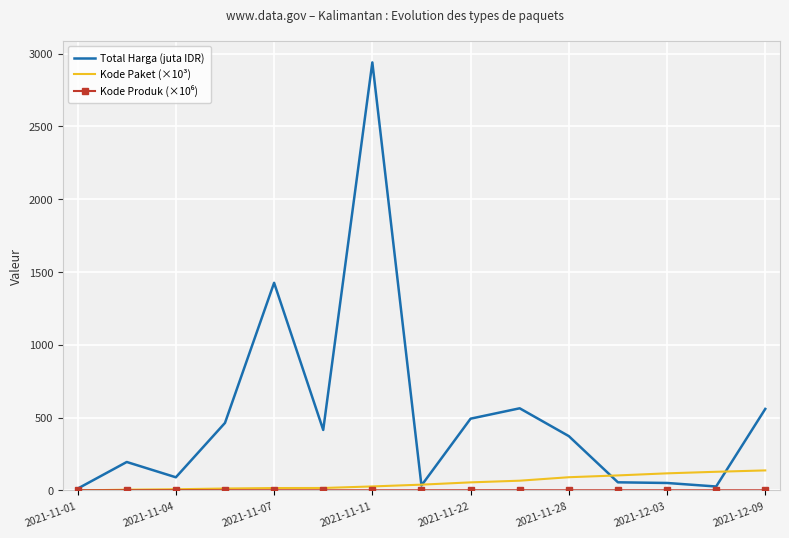

Which series has the widest spread of values?

Total Harga (juta IDR)